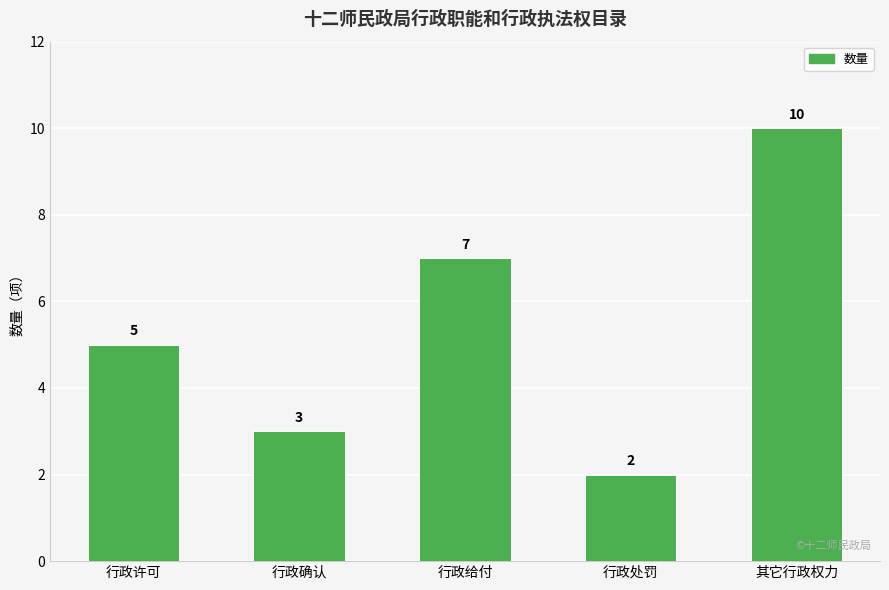

List the labels in order of value, largest first.

其它行政权力, 行政给付, 行政许可, 行政确认, 行政处罚